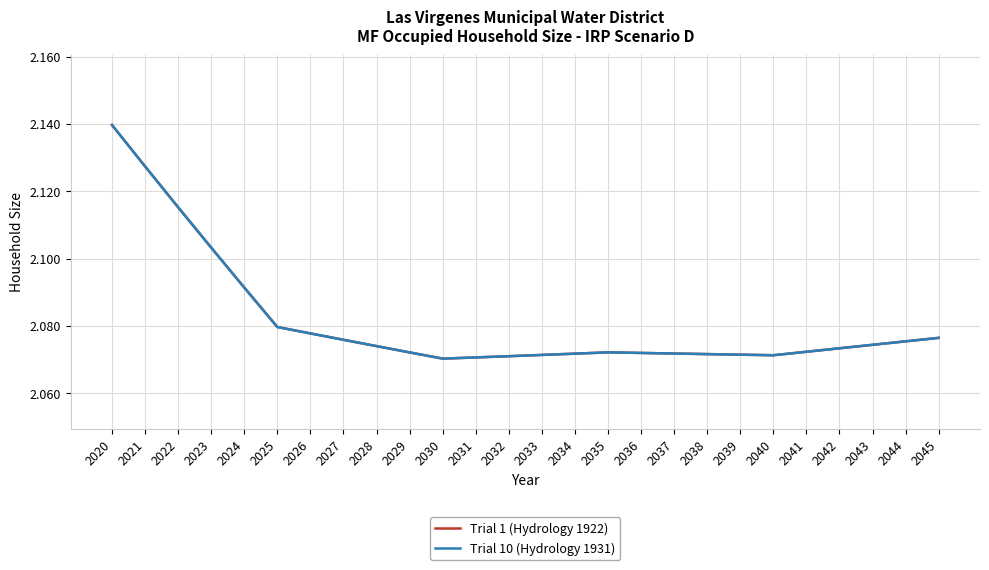

Reading left to right, list all the values displayed in this chart.

Trial 1 (Hydrology 1922): 2.1	2.1	2.1	2.1	2.1	2.1	2.1	2.1	2.1	2.1	2.1	2.1	2.1	2.1	2.1	2.1	2.1	2.1	2.1	2.1	2.1	2.1	2.1	2.1	2.1	2.1
Trial 10 (Hydrology 1931): 2.1	2.1	2.1	2.1	2.1	2.1	2.1	2.1	2.1	2.1	2.1	2.1	2.1	2.1	2.1	2.1	2.1	2.1	2.1	2.1	2.1	2.1	2.1	2.1	2.1	2.1